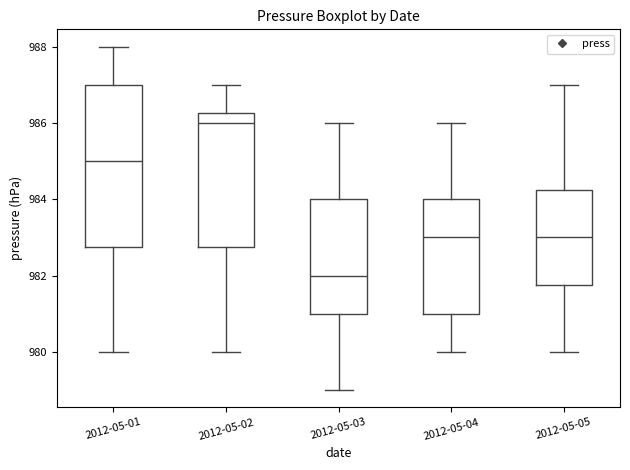

Where is the lower edge of the box for 2012-05-02 on the y-axis? The values are not printed on the chart, so give them approximately, as read against the axis.

982.8